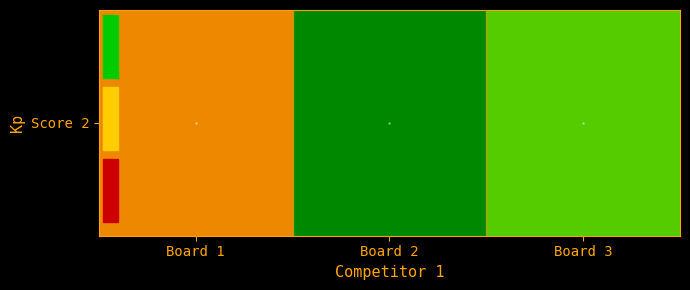

Which category has the lowest value across all series?

Board 2